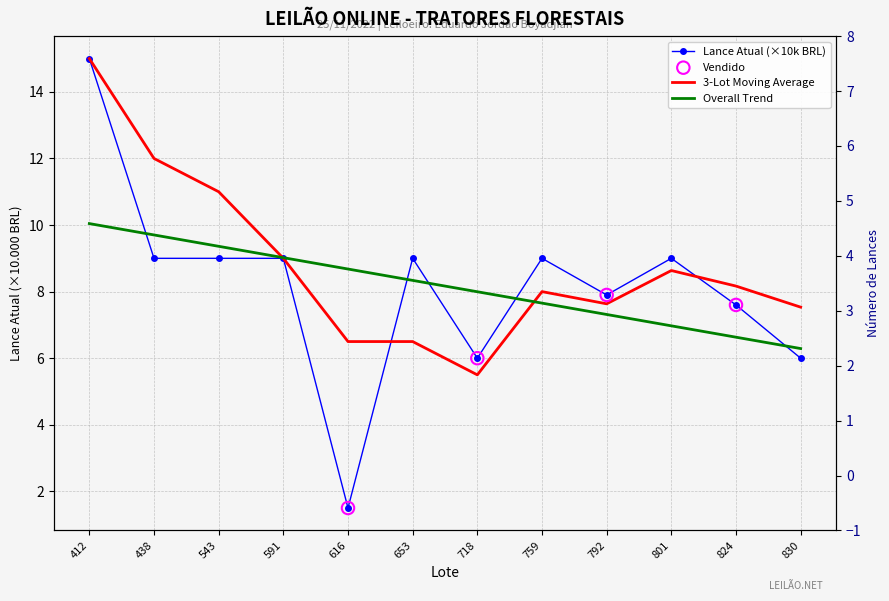

Between 412 and 591, which is larger?

412